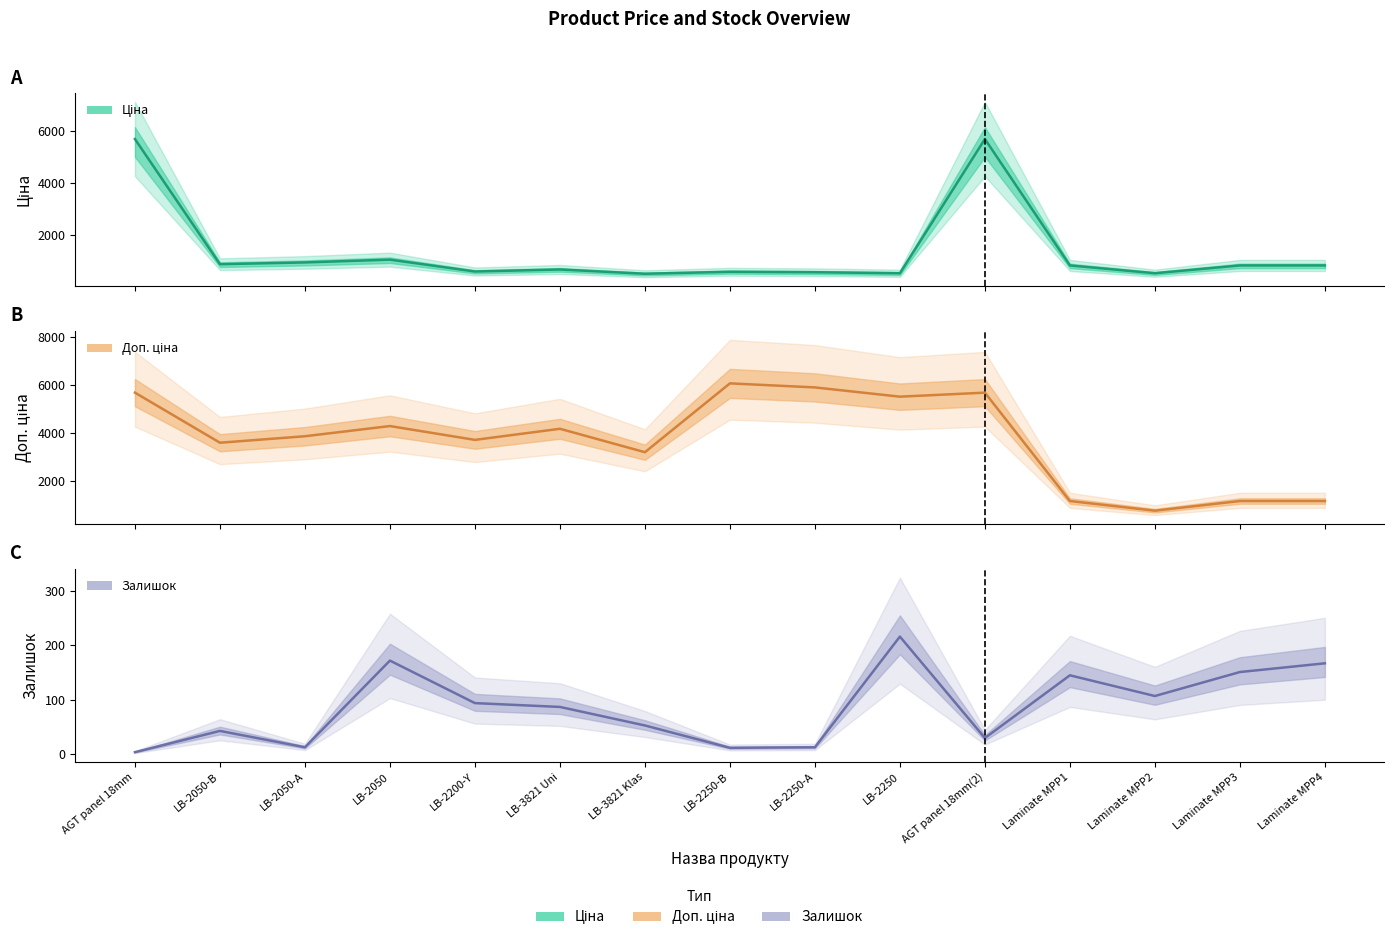

Rank the series by their average value, from lowest to highest.

Залишок, Ціна, Доп. ціна